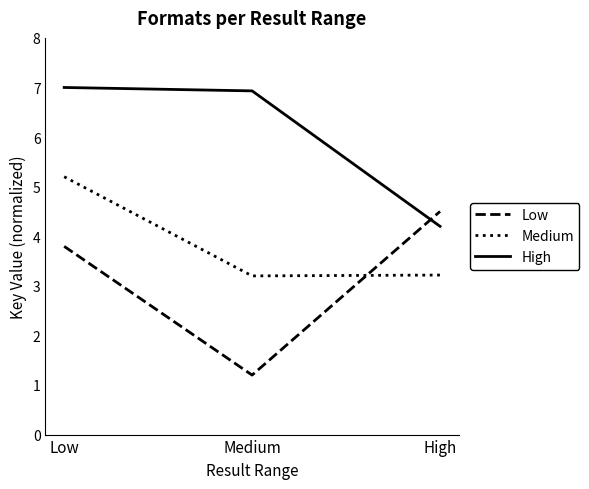

Which series has the widest spread of values?

Low